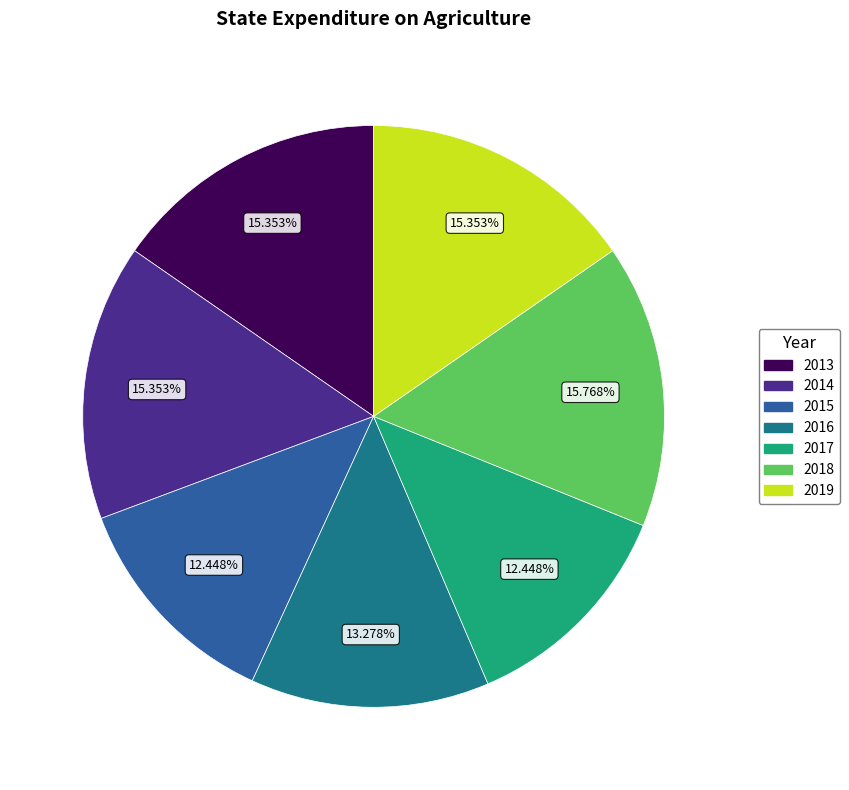

True or false: 2015 accounts for 12% of the total.

True